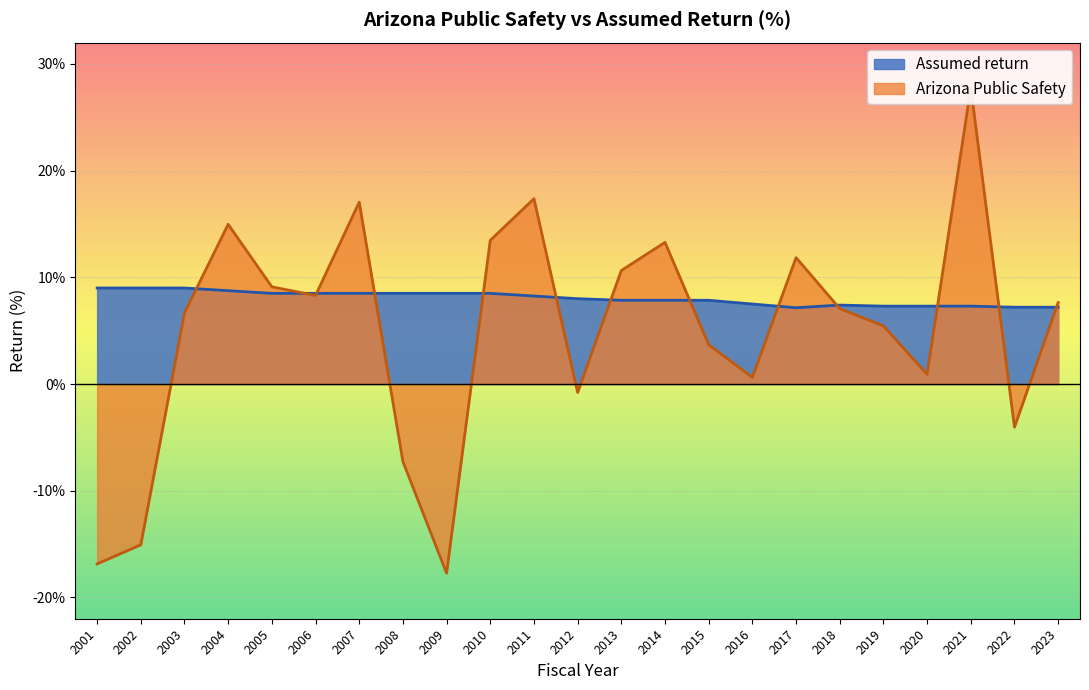

What is the average value of the Arizona Public Safety series?

5.0